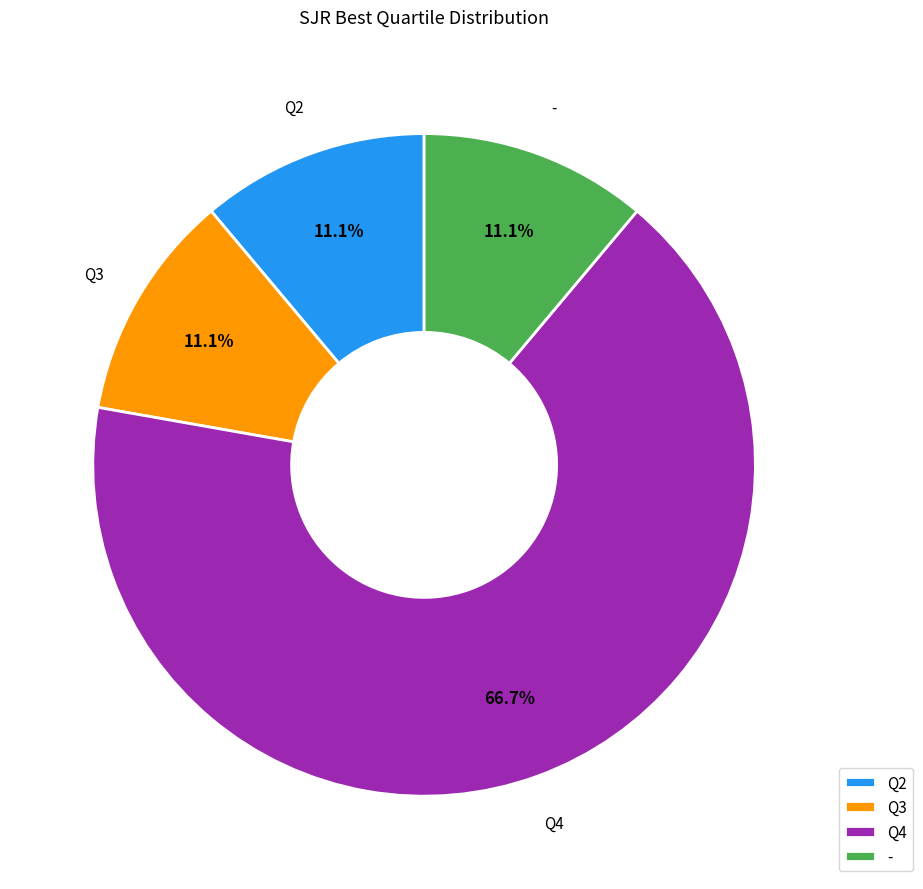

Is it true that Q4 is 67% of the pie?

True